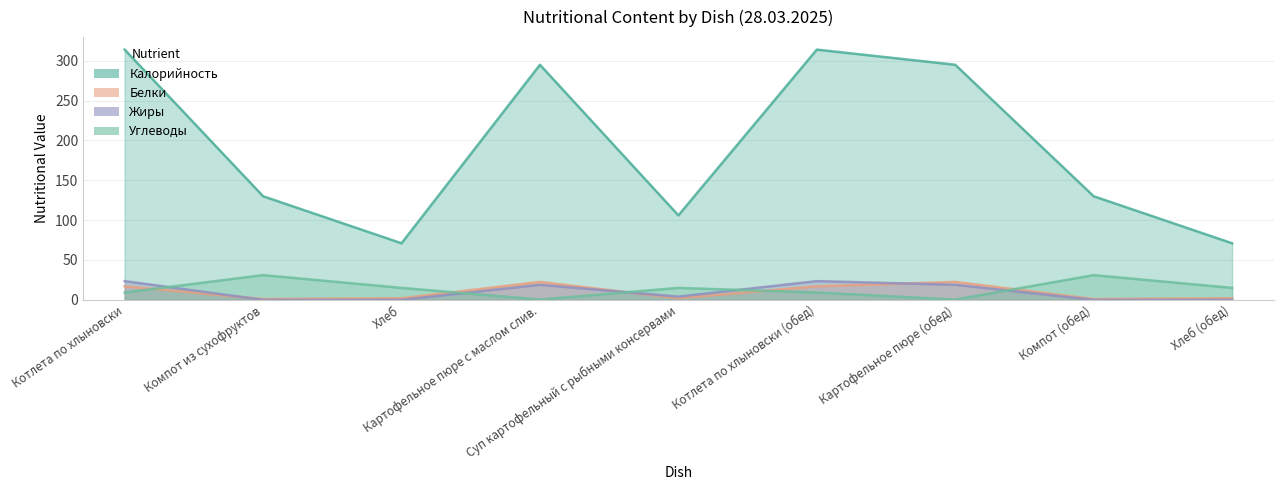

What position from the left is Компот из сухофруктов?

2